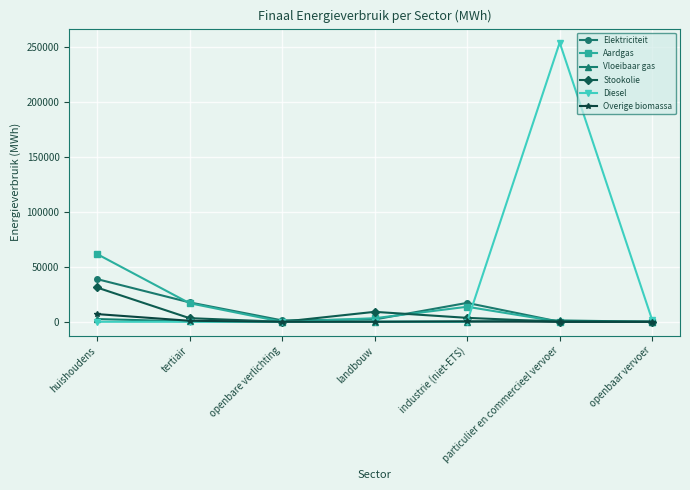

Is the value of Elektriciteit at tertiair greater than the value of Stookolie at industrie (niet-ETS)?

Yes